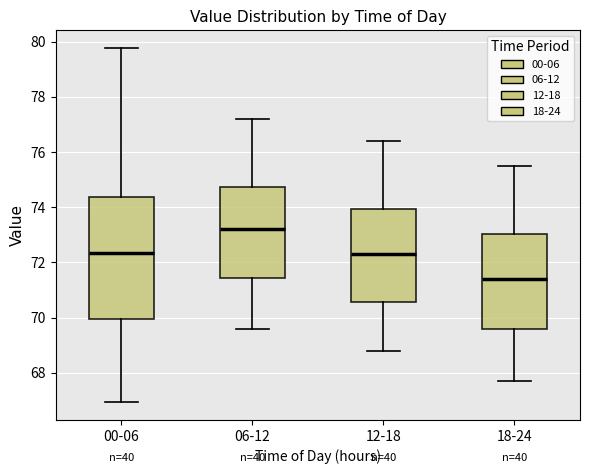

Reading left to right, read every box against the y-axis: the position of its median line, the range the box covers, and the ends of its whiskers. The values are not printed on the chart, so give them approximately, as read against the axis.

00-06: median 72.4, box 70.0 to 74.4, whiskers 67.0 to 79.8
06-12: median 73.2, box 71.4 to 74.8, whiskers 69.6 to 77.2
12-18: median 72.4, box 70.6 to 74.0, whiskers 68.8 to 76.4
18-24: median 71.4, box 69.6 to 73.0, whiskers 67.8 to 75.6